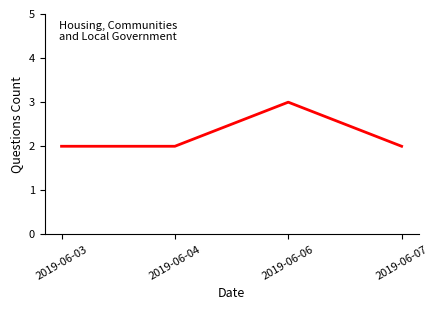

Reading right to left, what are all the values shown in this chart?

2019-06-07=2	2019-06-06=3	2019-06-04=2	2019-06-03=2